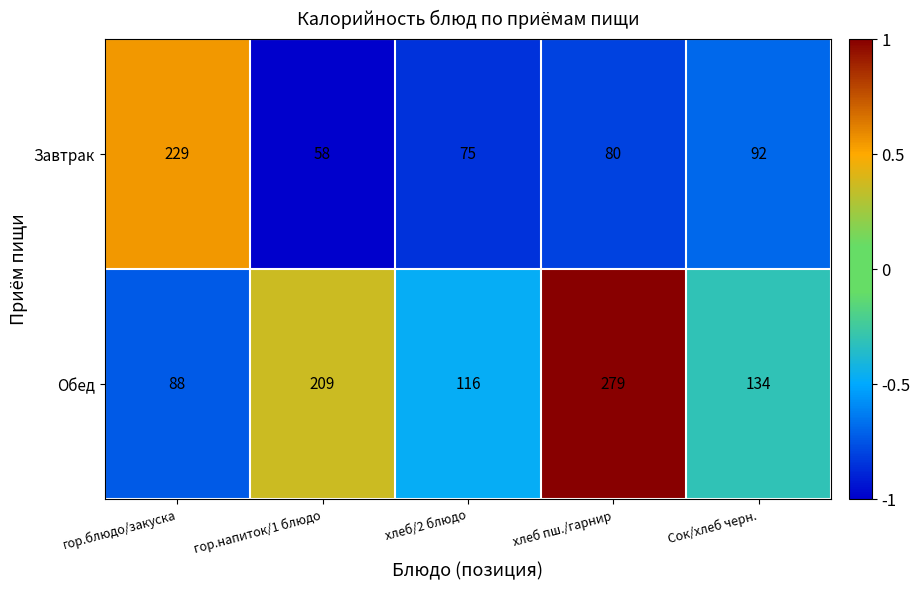

What is the smallest value displayed?

58